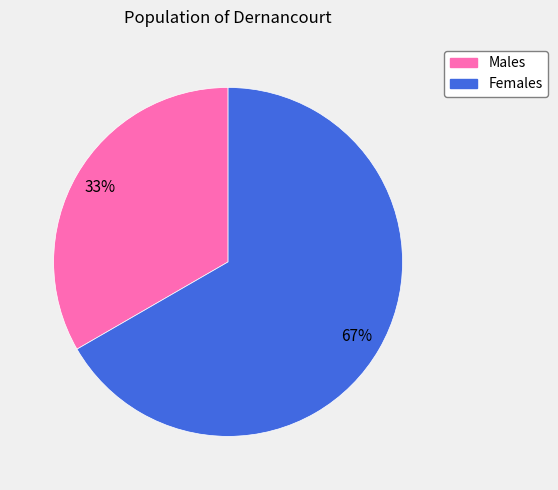

To the nearest percent, what is the average slice percentage?

50%